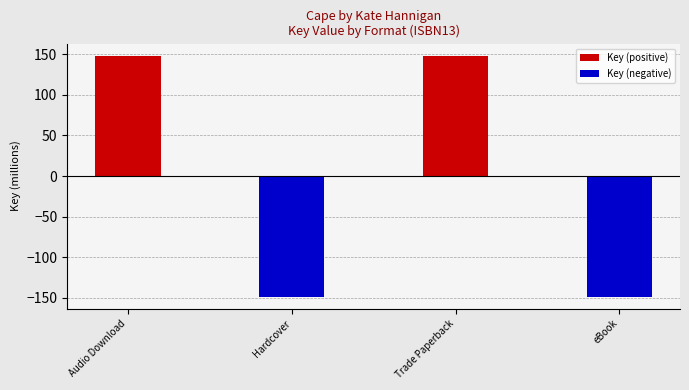

True or false: Key (negative) has a value of -148.2 at Hardcover.

True